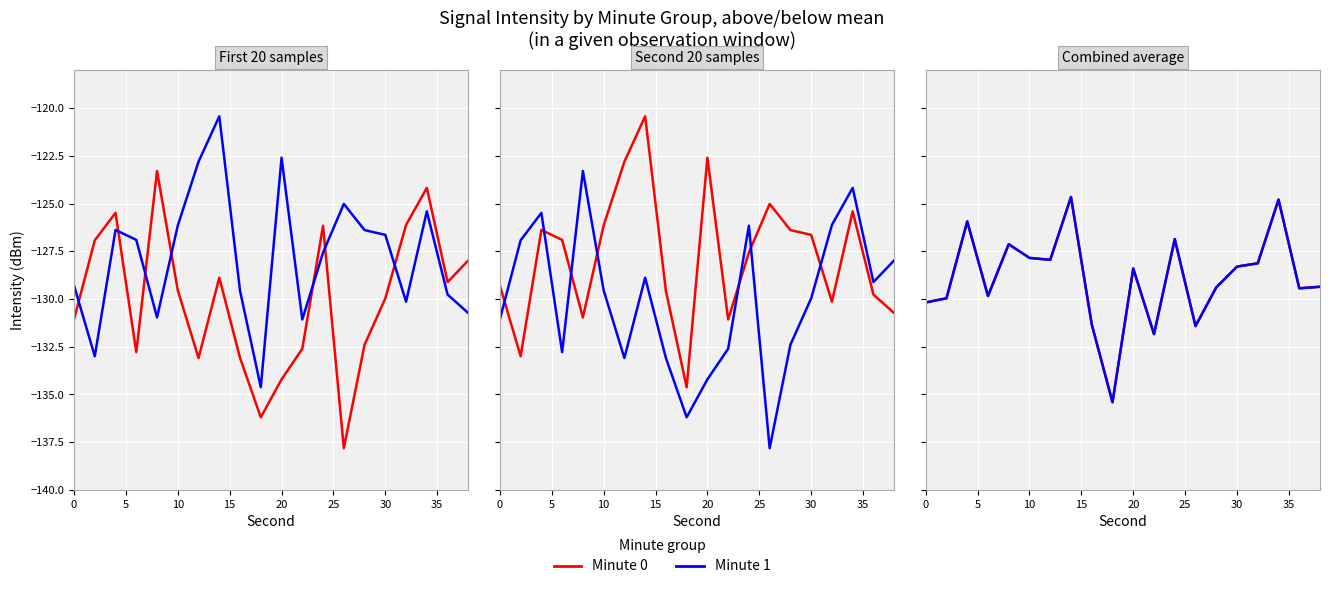

True or false: Minute 1 and Minute 0 intersect in this chart.

False